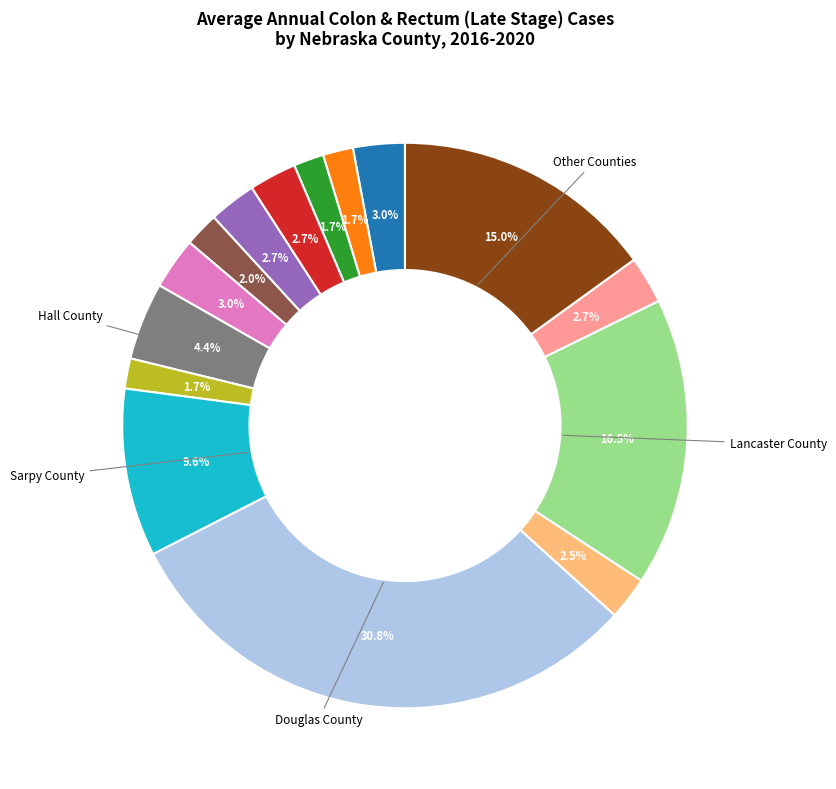

Does any single category account for the majority?

No